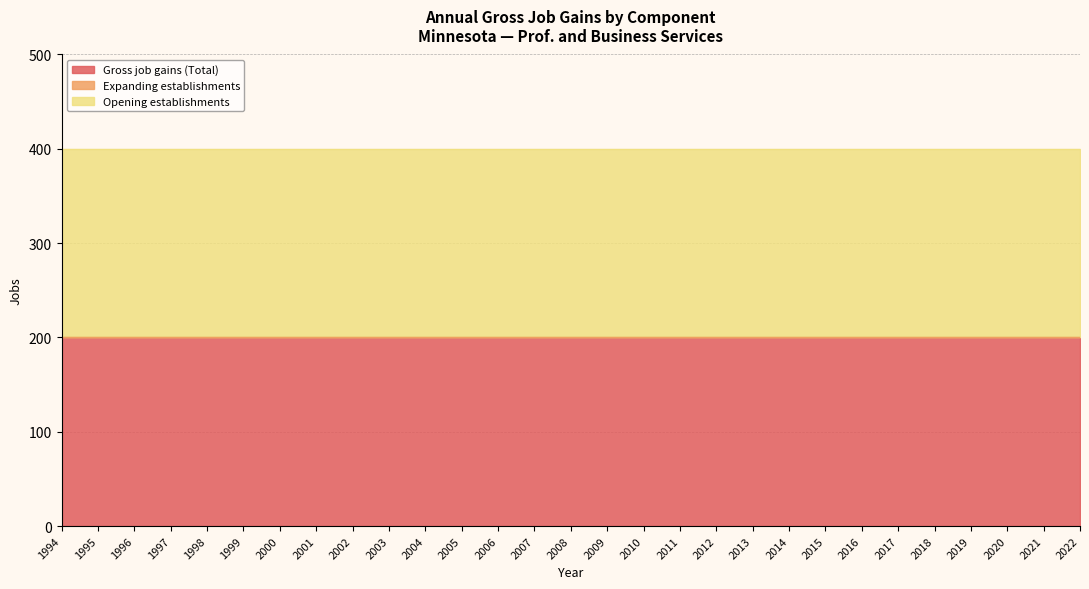

The value of Opening establishments at 2007 is 200. True or false?

True